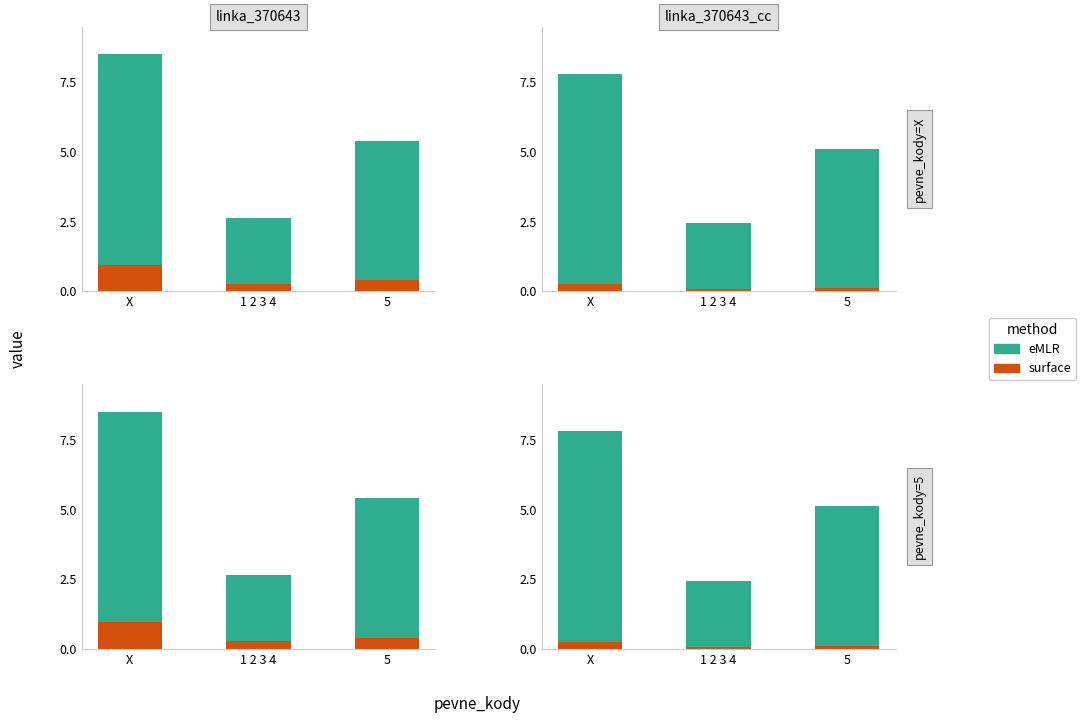

What is the label of the 2nd bar from the right?

1 2 3 4